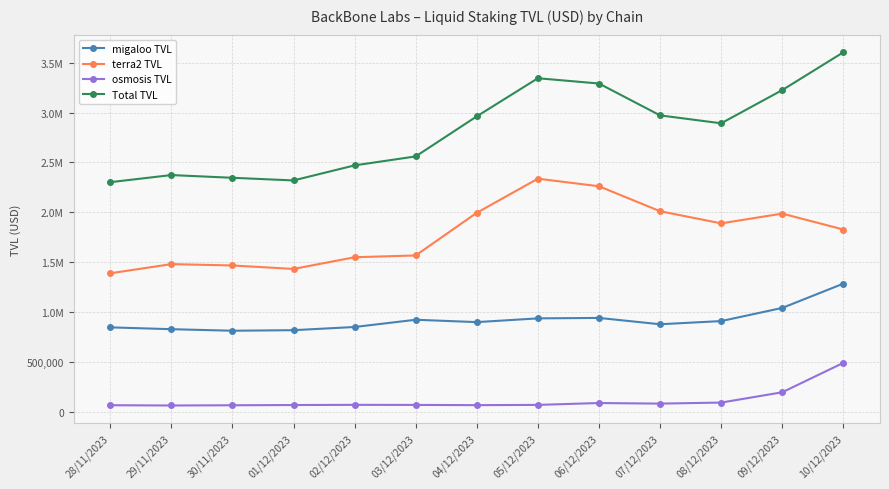

True or false: migaloo TVL and osmosis TVL cross at least once.

False